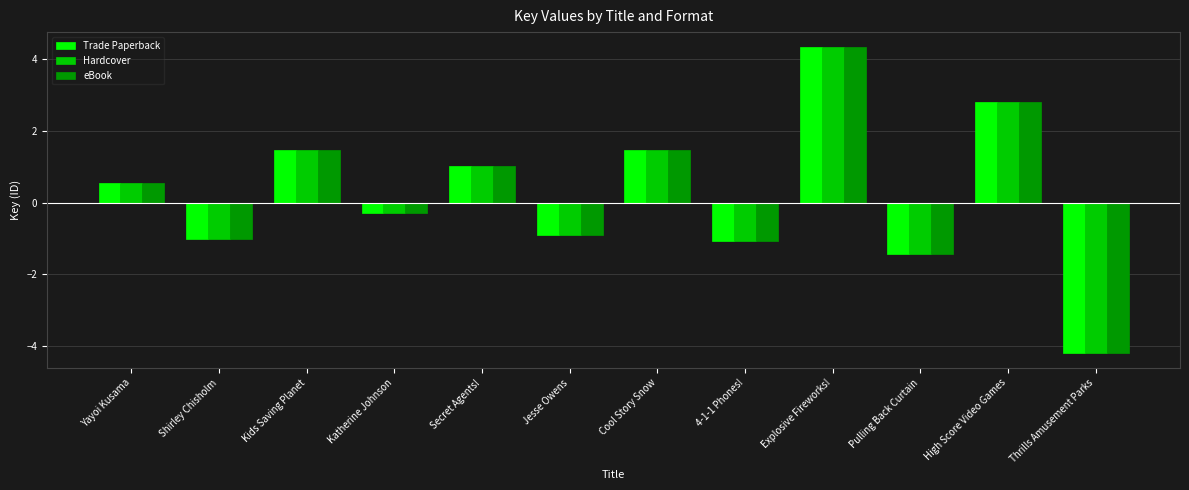

At how many categories does at least one series exceed -3?

11